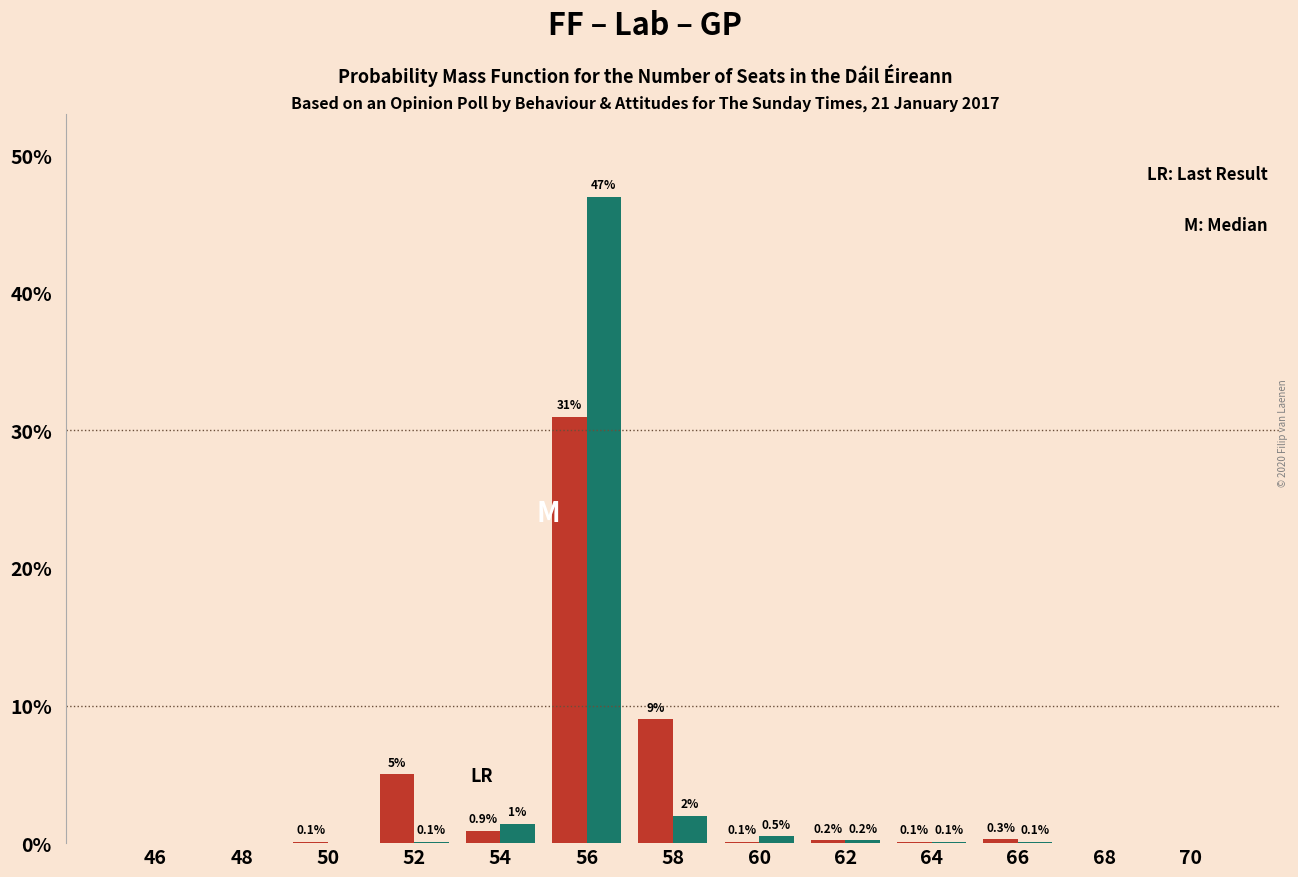

At which category is the sum across all series the highest?

56